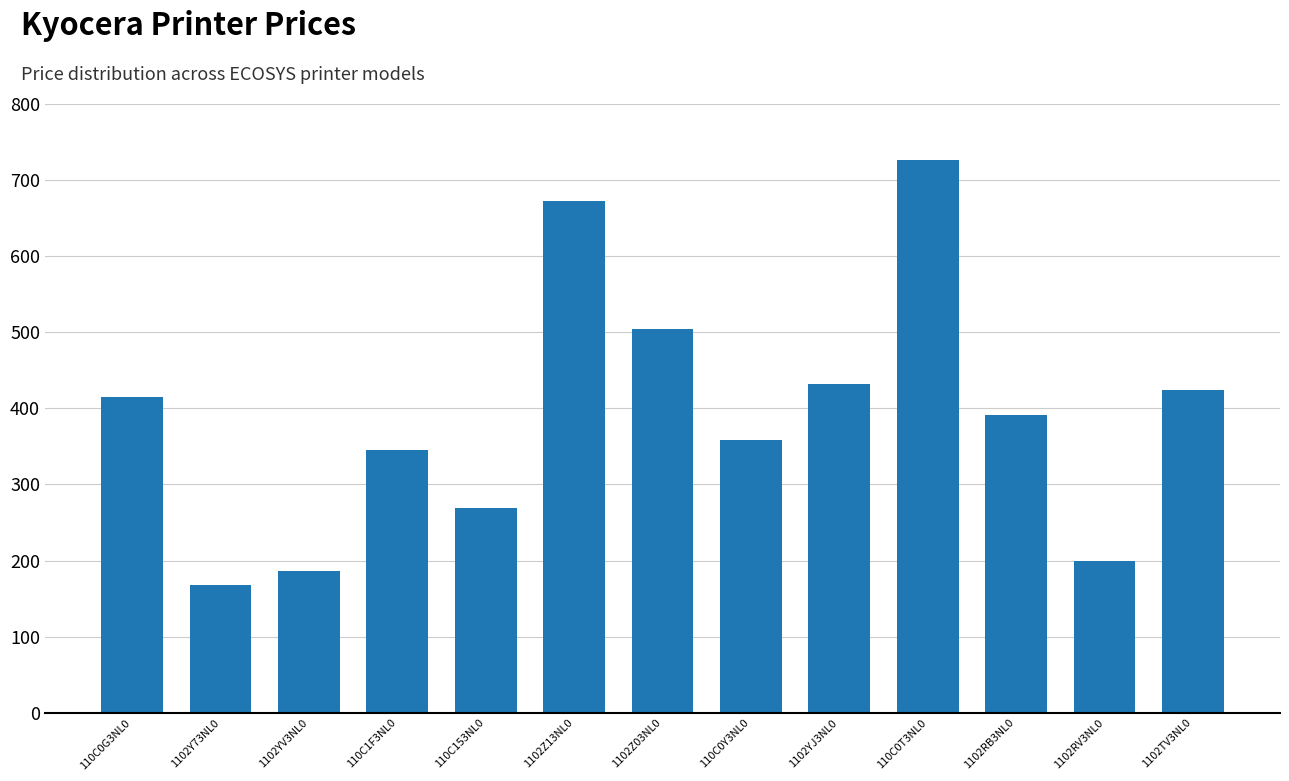

What is the sum of all values?

5090.1